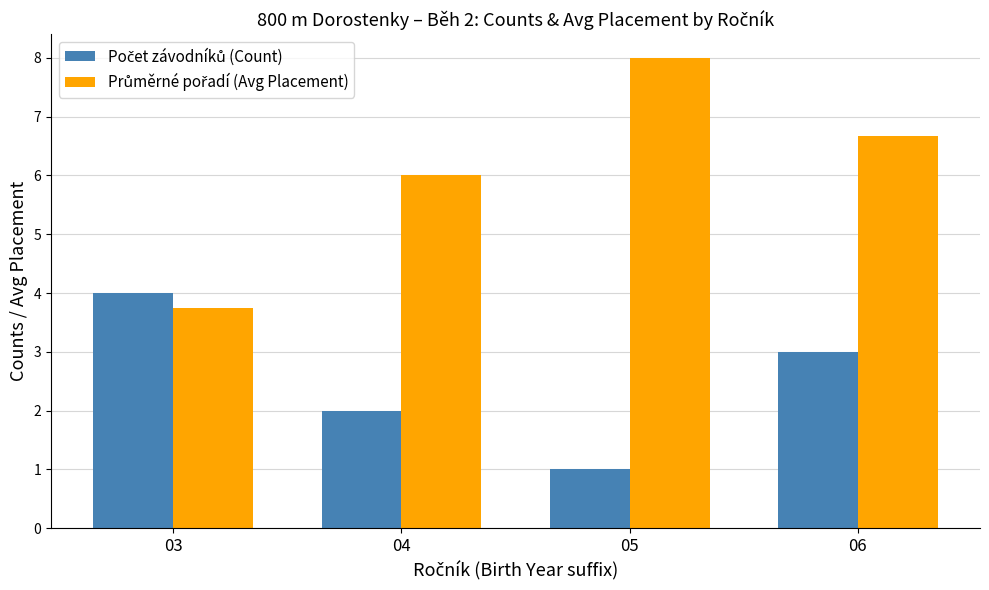

What is the smallest value displayed?

1.0